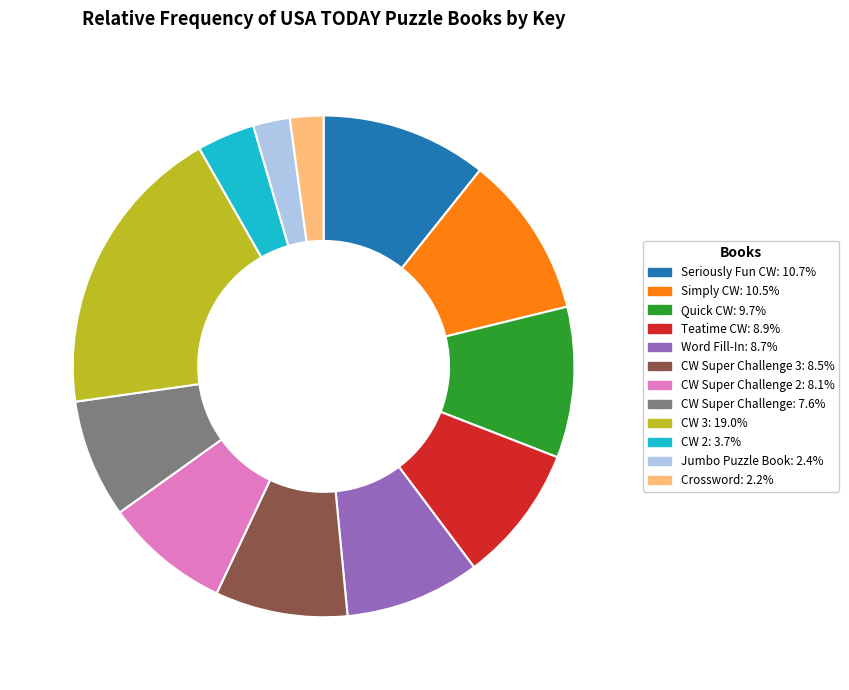

Is there any slice that represents more than half of the pie?

No